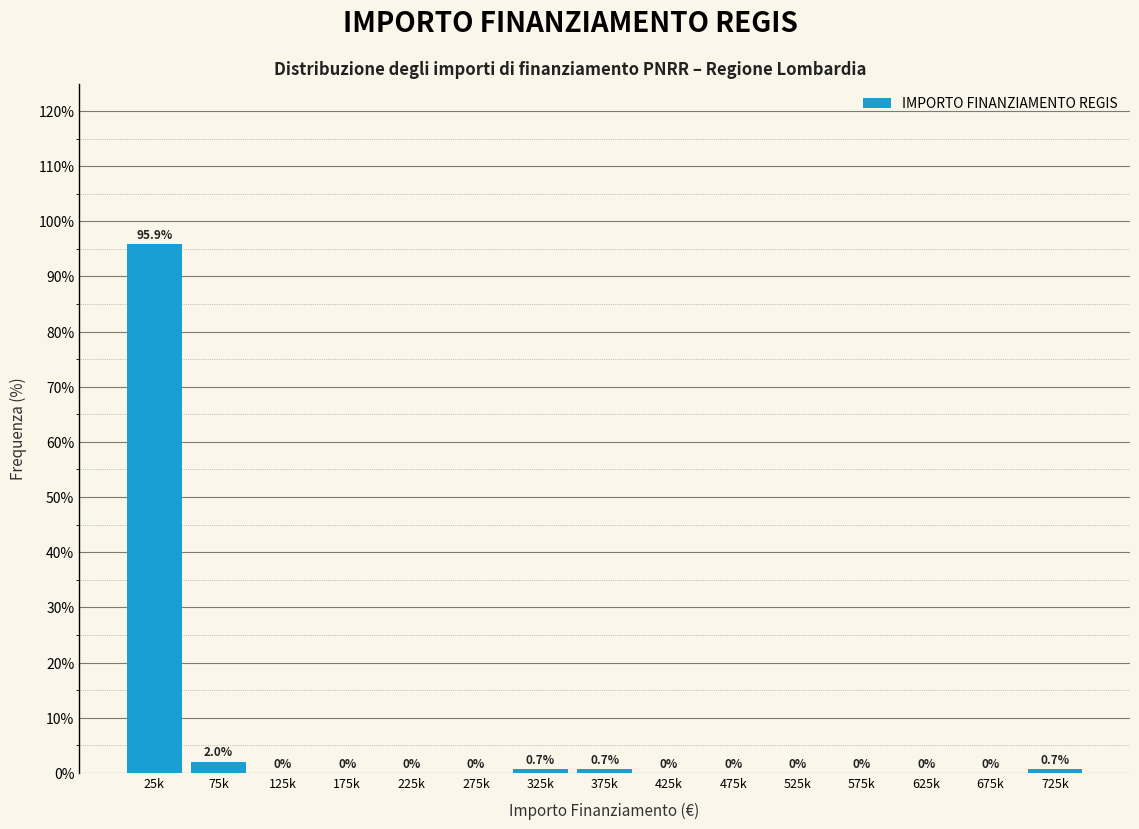

Reading left to right, transcribe all the data shown in this chart.

25k=95.9	75k=2.0	125k=0.0	175k=0.0	225k=0.0	275k=0.0	325k=0.7	375k=0.7	425k=0.0	475k=0.0	525k=0.0	575k=0.0	625k=0.0	675k=0.0	725k=0.7